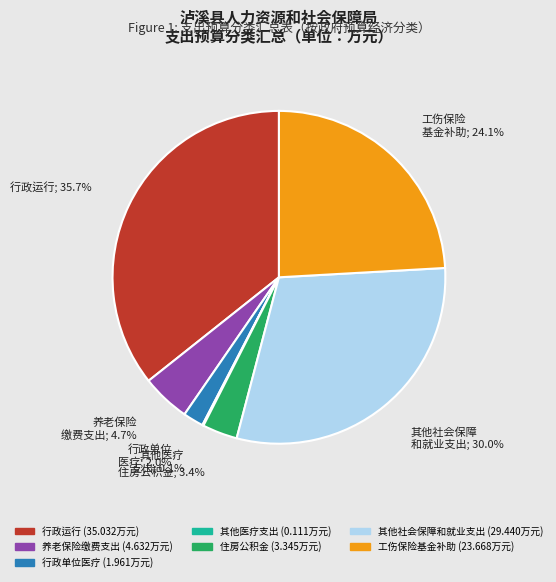

Is there a majority slice in this chart?

No